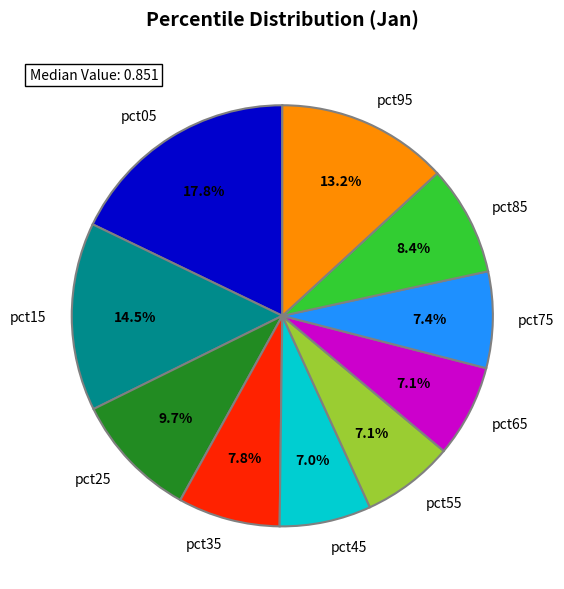

Is it true that pct75 is 7% of the pie?

True